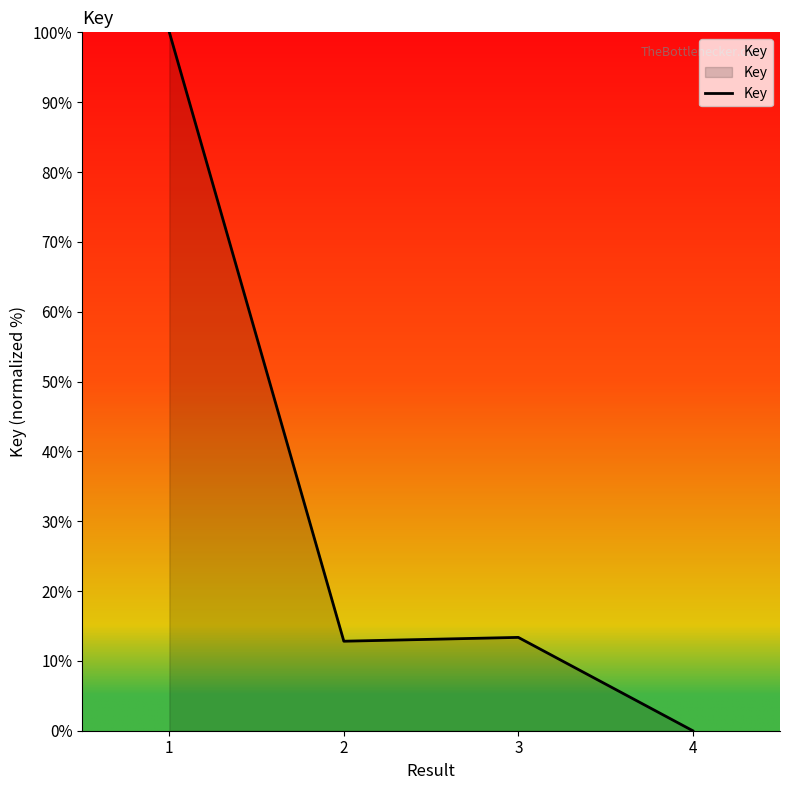

True or false: the data has more than 2 interior local peaks.

False